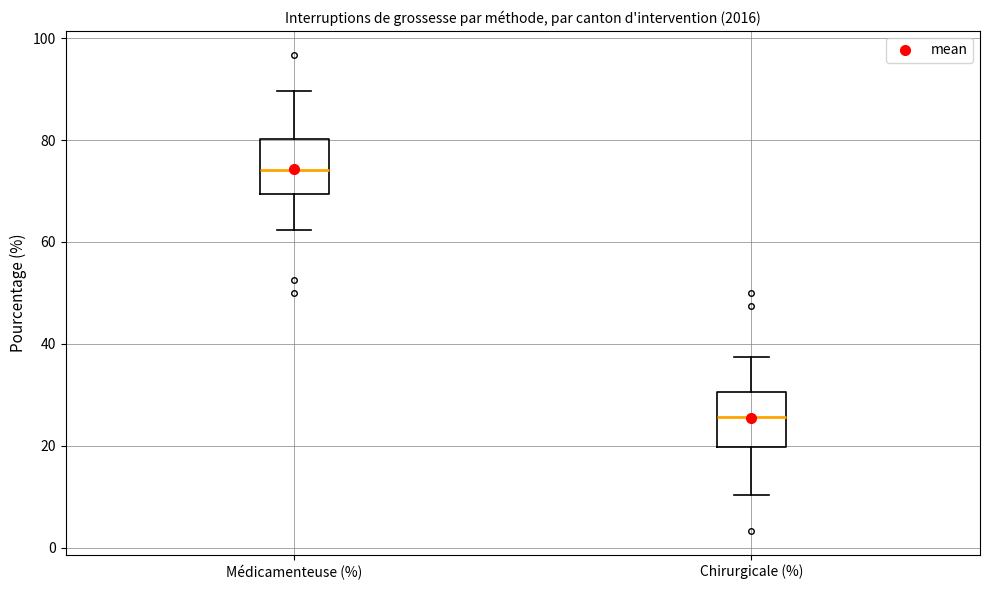

Which box has the highest median line?

Médicamenteuse (%)